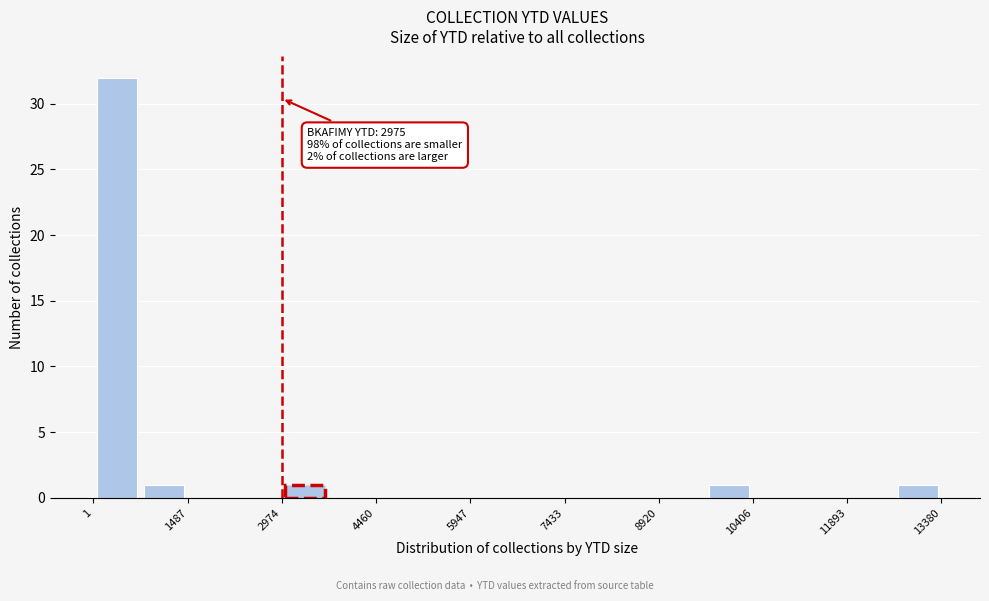

Around what value on the x-axis is the tallest bar? Give the approximate position of its centre, as read against the axis.

400